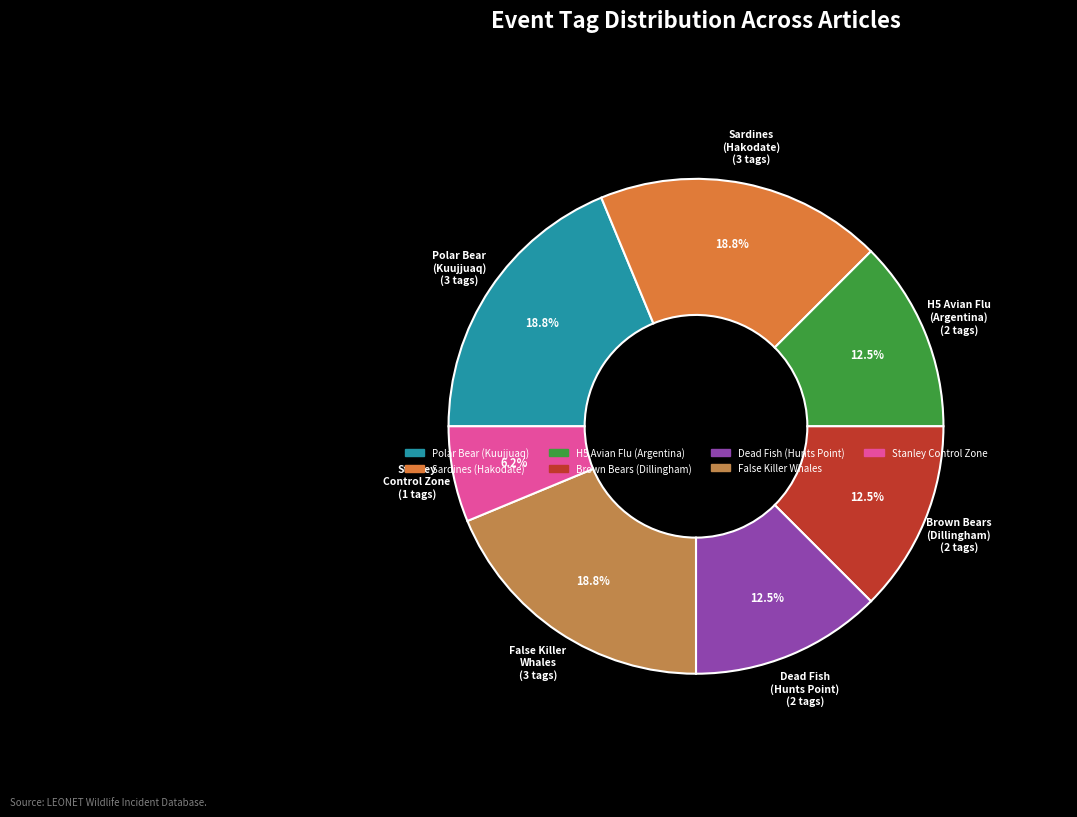

How many slices are in this pie chart?

7